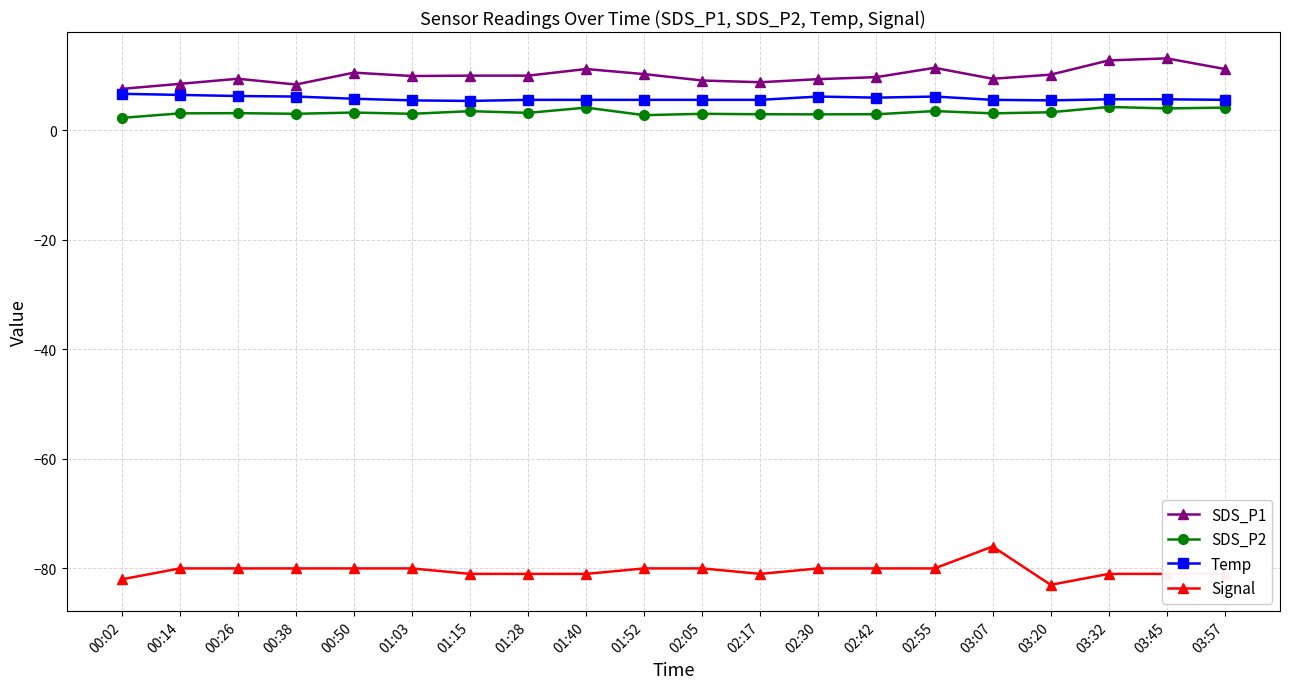

How many series are shown in this chart?

4